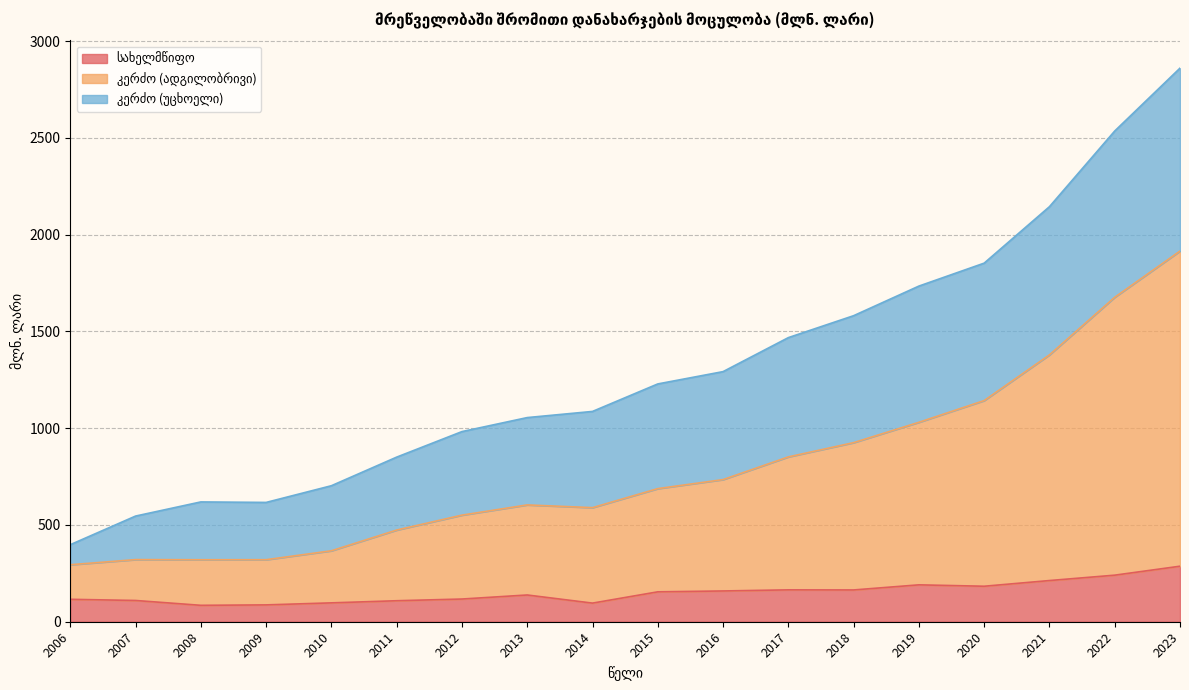

What is the difference between the maximum and minimum values in the სახელმწიფო series?

202.1